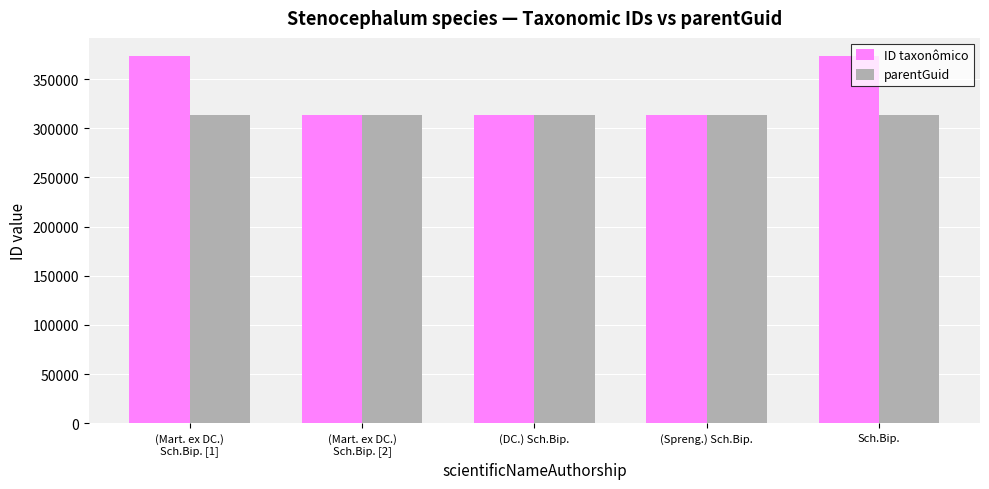

Rank the series by their average value, from lowest to highest.

parentGuid, ID taxonômico